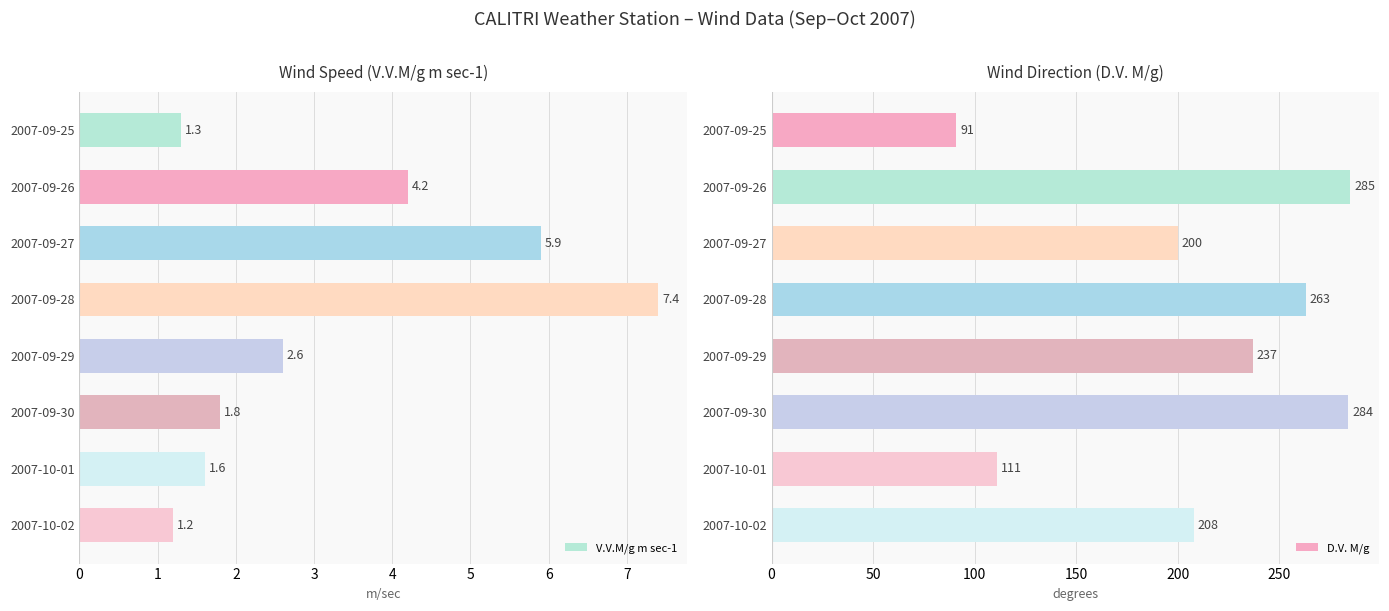

List the series in order of their peak value, lowest first.

V.V.M/g m sec-1, D.V. M/g